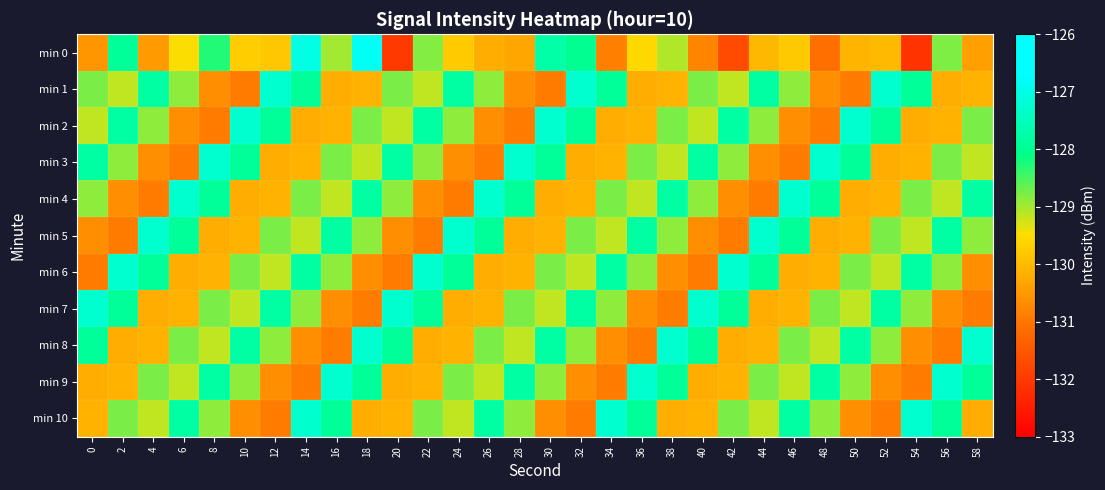

What is the smallest value displayed?

-132.1